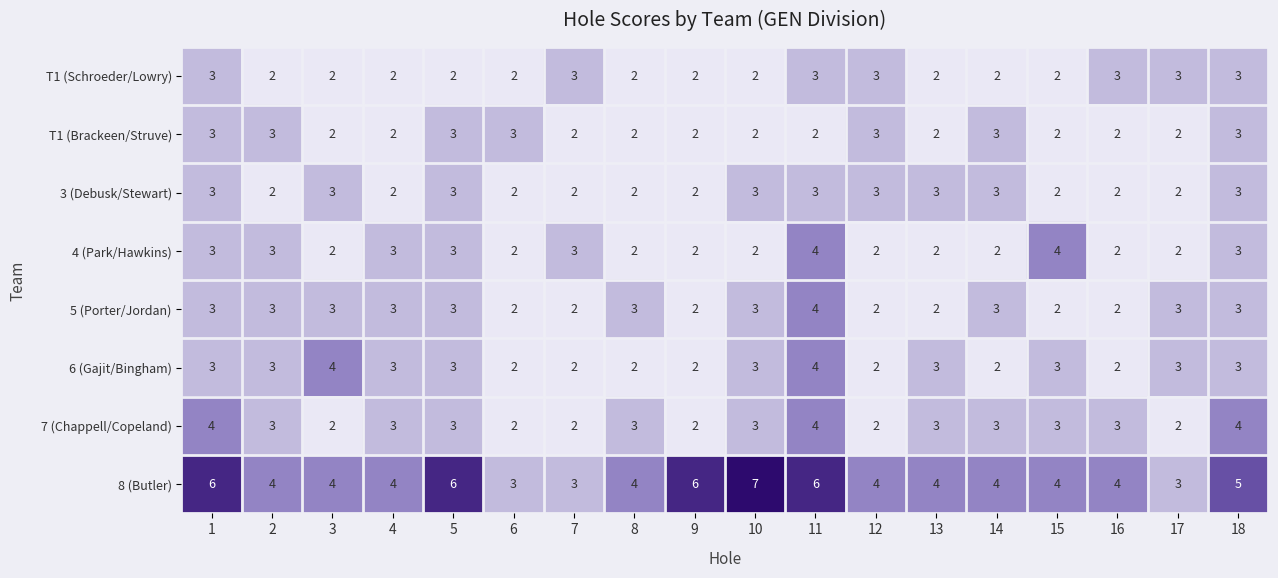

How many 8 (Butler) values are between 4 and 6?

14